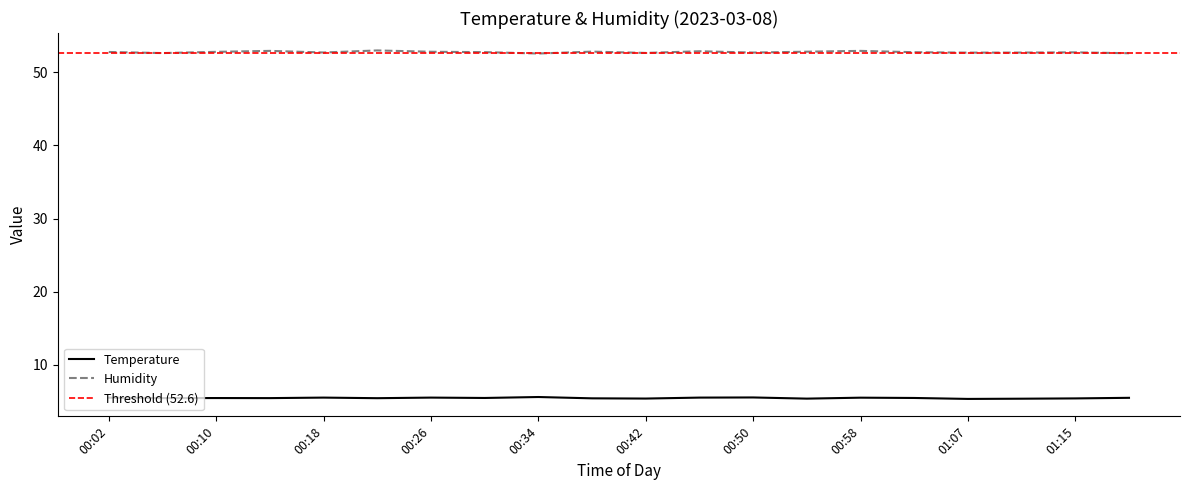

Reading left to right, list all the values displayed in this chart.

Temperature: 00:02=5.5	00:06=5.5	00:10=5.5	00:14=5.5	00:18=5.5	00:22=5.5	00:26=5.5	00:30=5.5	00:34=5.6	00:38=5.4	00:42=5.4	00:46=5.5	00:50=5.6	00:54=5.4	00:58=5.5	01:03=5.5	01:07=5.4	01:11=5.4	01:15=5.4	01:19=5.5
Humidity: 00:02=52.8	00:06=52.6	00:10=52.8	00:14=52.9	00:18=52.7	00:22=53.0	00:26=52.8	00:30=52.8	00:34=52.6	00:38=52.8	00:42=52.6	00:46=52.9	00:50=52.7	00:54=52.8	00:58=52.9	01:03=52.8	01:07=52.7	01:11=52.7	01:15=52.7	01:19=52.6